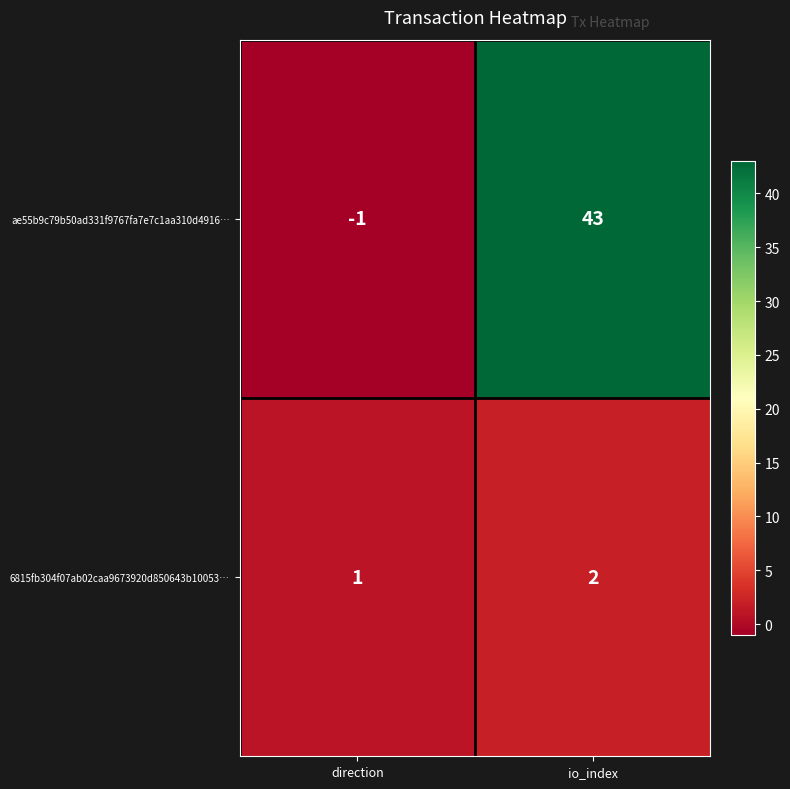

Rank the series by their maximum value, from lowest to highest.

6815fb304f07ab02caa9673920d850643b10053…, ae55b9c79b50ad331f9767fa7e7c1aa310d4916…